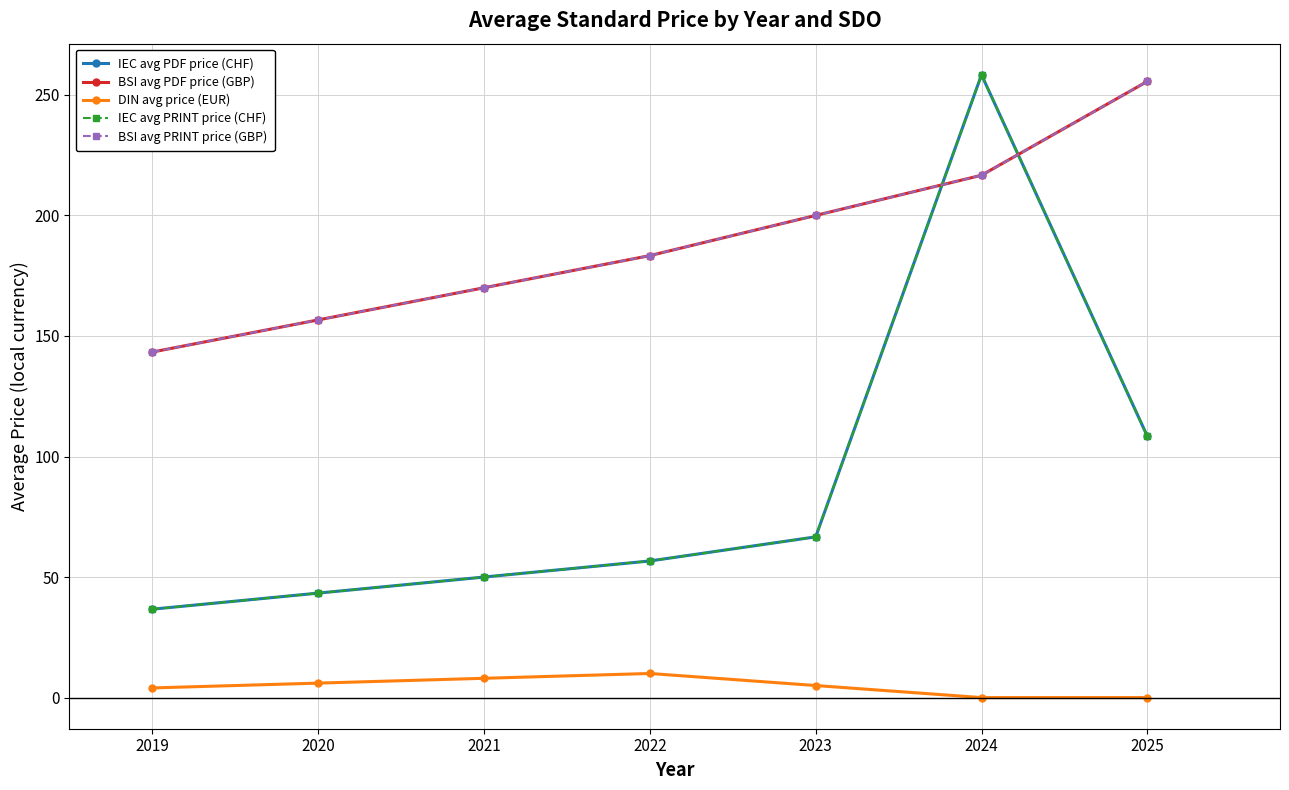

What is the sum of all BSI avg PDF price (GBP) values?

1325.6